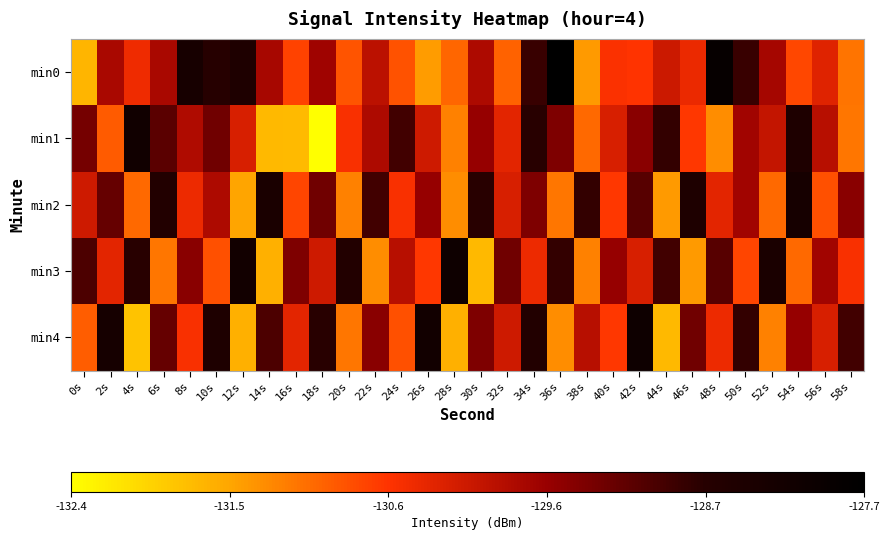

Reading right to left, extract all data points from this chart.

min0: 58s=-131.1	56s=-130.3	54s=-130.7	52s=-129.7	50s=-128.8	48s=-127.9	46s=-130.4	44s=-130.1	42s=-130.6	40s=-130.5	38s=-131.4	36s=-127.7	34s=-128.8	32s=-130.9	30s=-129.8	28s=-131.0	26s=-131.4	24s=-130.8	22s=-129.9	20s=-130.8	18s=-129.7	16s=-130.7	14s=-129.7	12s=-128.5	10s=-128.7	8s=-128.3	6s=-129.8	4s=-130.4	2s=-129.8	0s=-131.7
min1: 58s=-131.1	56s=-129.9	54s=-128.5	52s=-130.0	50s=-129.7	48s=-131.3	46s=-130.6	44s=-128.8	42s=-129.5	40s=-130.2	38s=-131.0	36s=-129.4	34s=-128.7	32s=-130.3	30s=-129.6	28s=-131.2	26s=-130.1	24s=-128.9	22s=-129.8	20s=-130.5	18s=-132.4	16s=-131.7	14s=-131.7	12s=-130.2	10s=-129.3	8s=-129.8	6s=-129.1	4s=-128.2	2s=-130.9	0s=-129.3
min2: 58s=-129.5	56s=-130.8	54s=-128.3	52s=-131.0	50s=-129.7	48s=-130.3	46s=-128.5	44s=-131.4	42s=-129.1	40s=-130.6	38s=-128.8	36s=-131.1	34s=-129.4	32s=-130.2	30s=-128.7	28s=-131.3	26s=-129.6	24s=-130.5	22s=-128.9	20s=-131.2	18s=-129.3	16s=-130.7	14s=-128.4	12s=-131.5	10s=-129.8	8s=-130.4	6s=-128.6	4s=-131.0	2s=-129.2	0s=-130.1
min3: 58s=-130.5	56s=-129.7	54s=-131.0	52s=-128.4	50s=-130.7	48s=-129.1	46s=-131.4	44s=-128.9	42s=-130.2	40s=-129.6	38s=-131.2	36s=-128.8	34s=-130.4	32s=-129.3	30s=-131.7	28s=-128.1	26s=-130.6	24s=-129.9	22s=-131.3	20s=-128.6	18s=-130.1	16s=-129.4	14s=-131.6	12s=-128.2	10s=-130.8	8s=-129.5	6s=-131.1	4s=-128.7	2s=-130.3	0s=-129.0
min4: 58s=-128.9	56s=-130.2	54s=-129.6	52s=-131.2	50s=-128.8	48s=-130.4	46s=-129.3	44s=-131.7	42s=-128.1	40s=-130.6	38s=-129.9	36s=-131.3	34s=-128.6	32s=-130.1	30s=-129.4	28s=-131.6	26s=-128.2	24s=-130.8	22s=-129.5	20s=-131.1	18s=-128.7	16s=-130.3	14s=-129.0	12s=-131.6	10s=-128.5	8s=-130.5	6s=-129.2	4s=-131.8	2s=-128.3	0s=-130.9